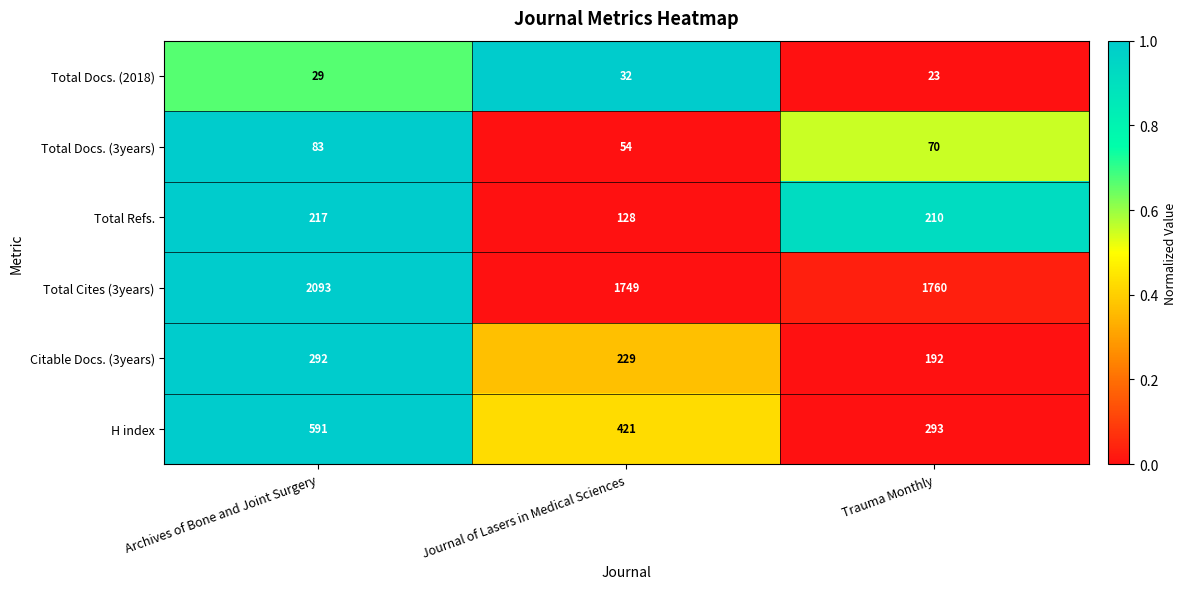

The value of H index at Trauma Monthly is 293. True or false?

True